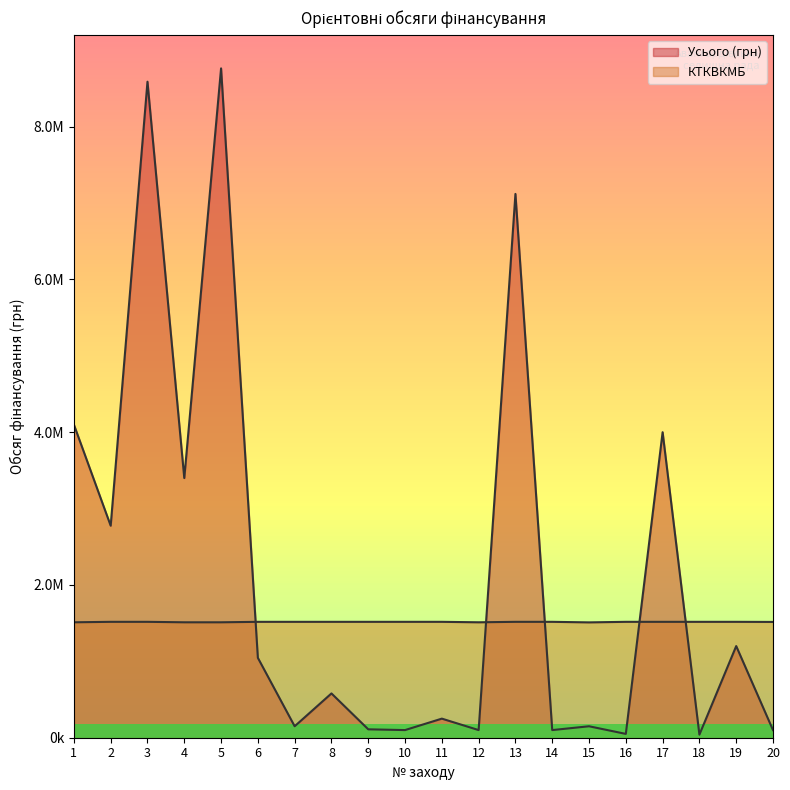

Rank the series by their average value, from highest to lowest.

Усього (грн), КТКВКМБ